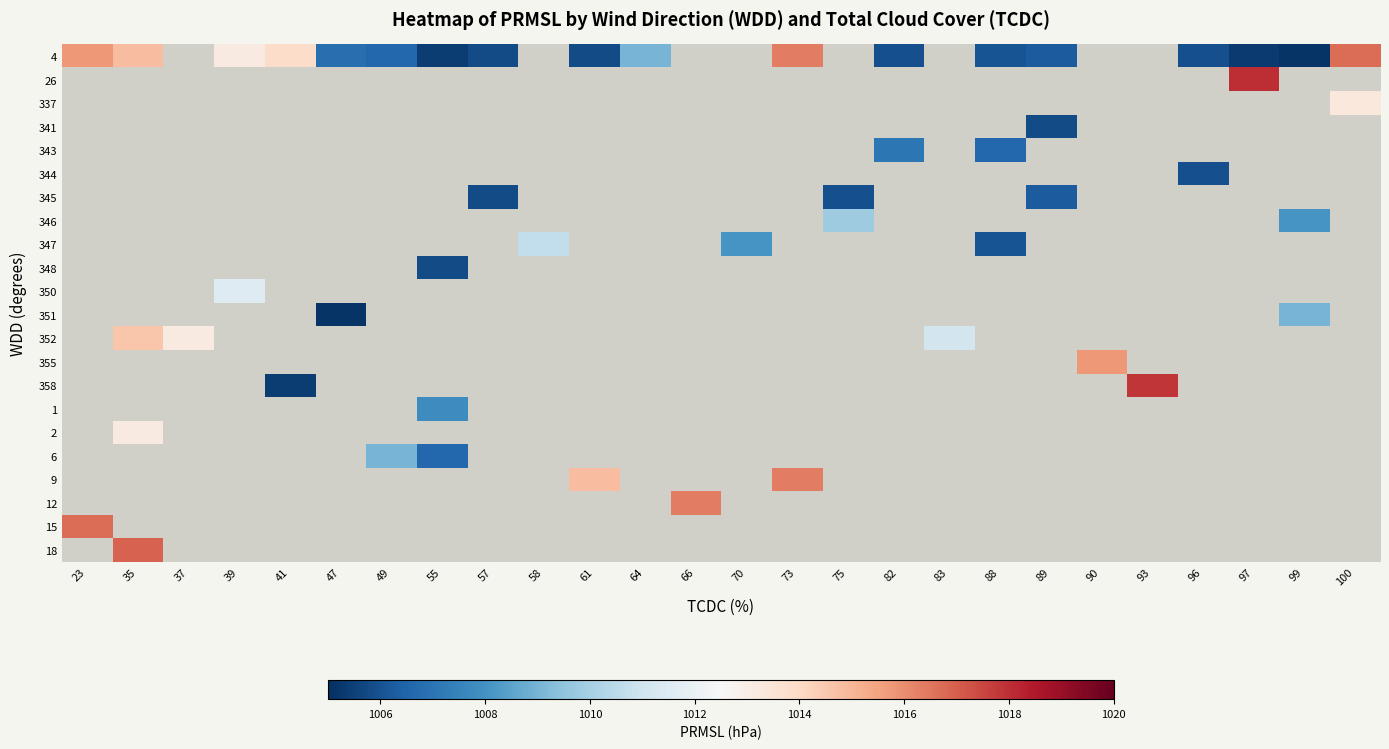

What is the smallest value displayed?

1005.2